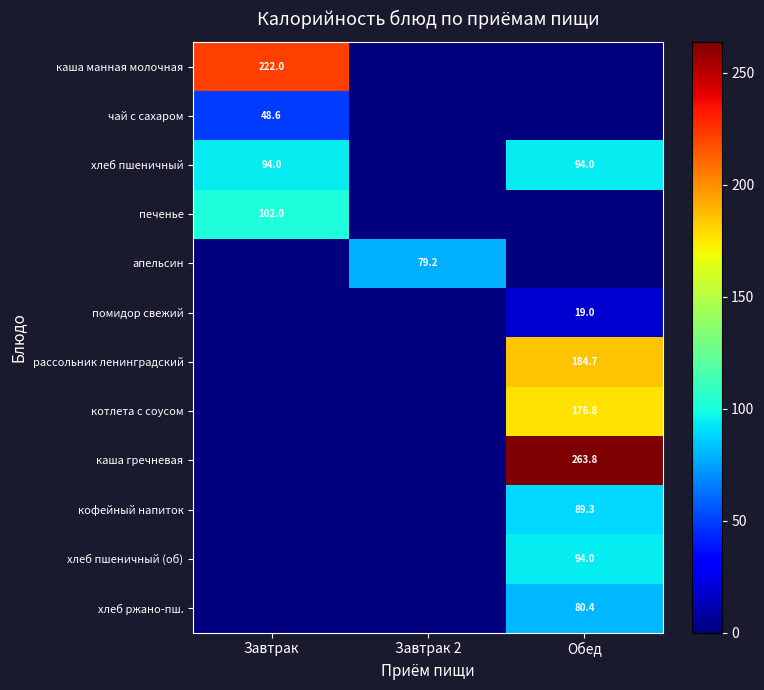

True or false: каша гречневая has a value of 364.7 at Обед.

False